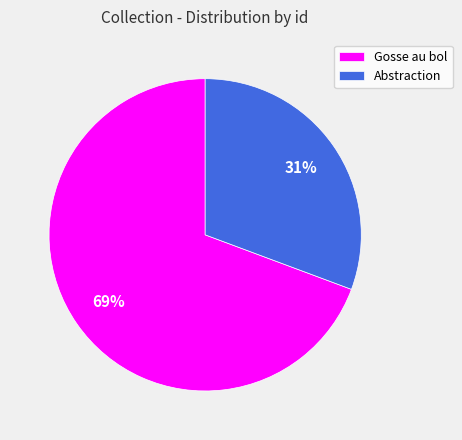

Is Gosse au bol the majority of the pie?

Yes